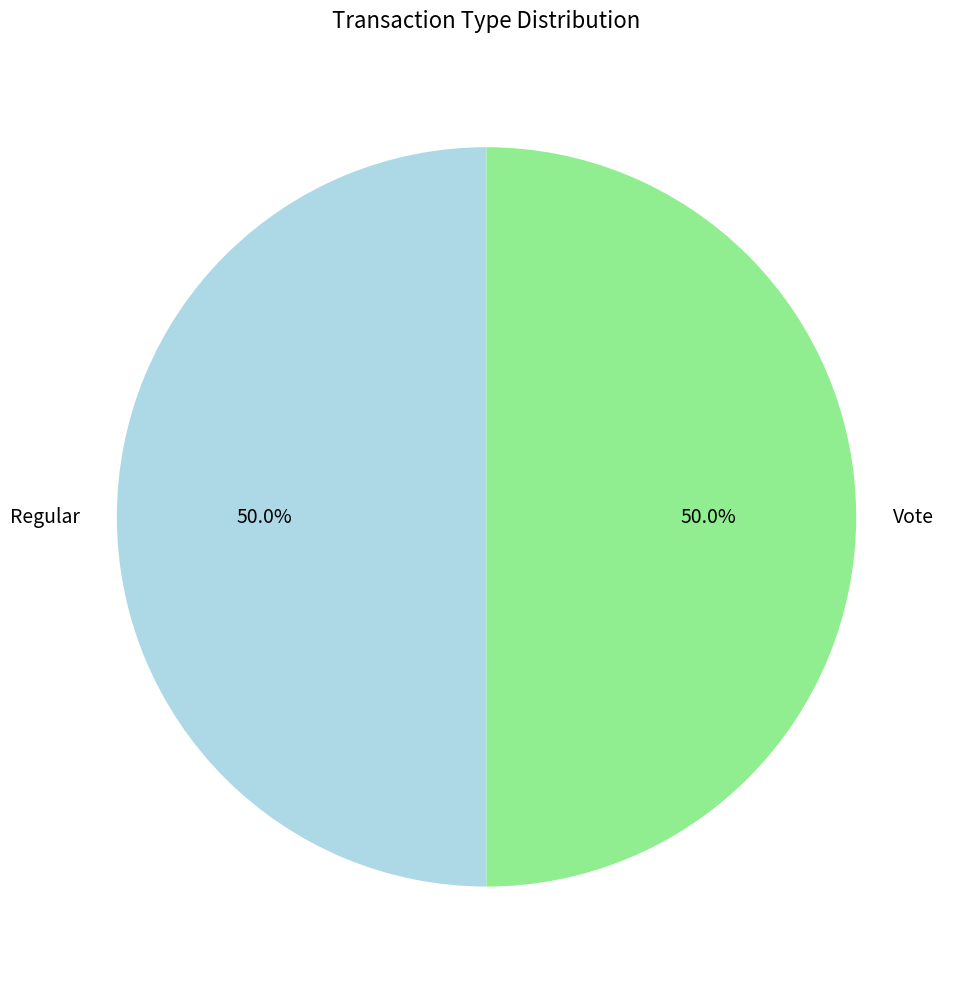

Do Vote and Regular together represent more than half of the pie?

Yes